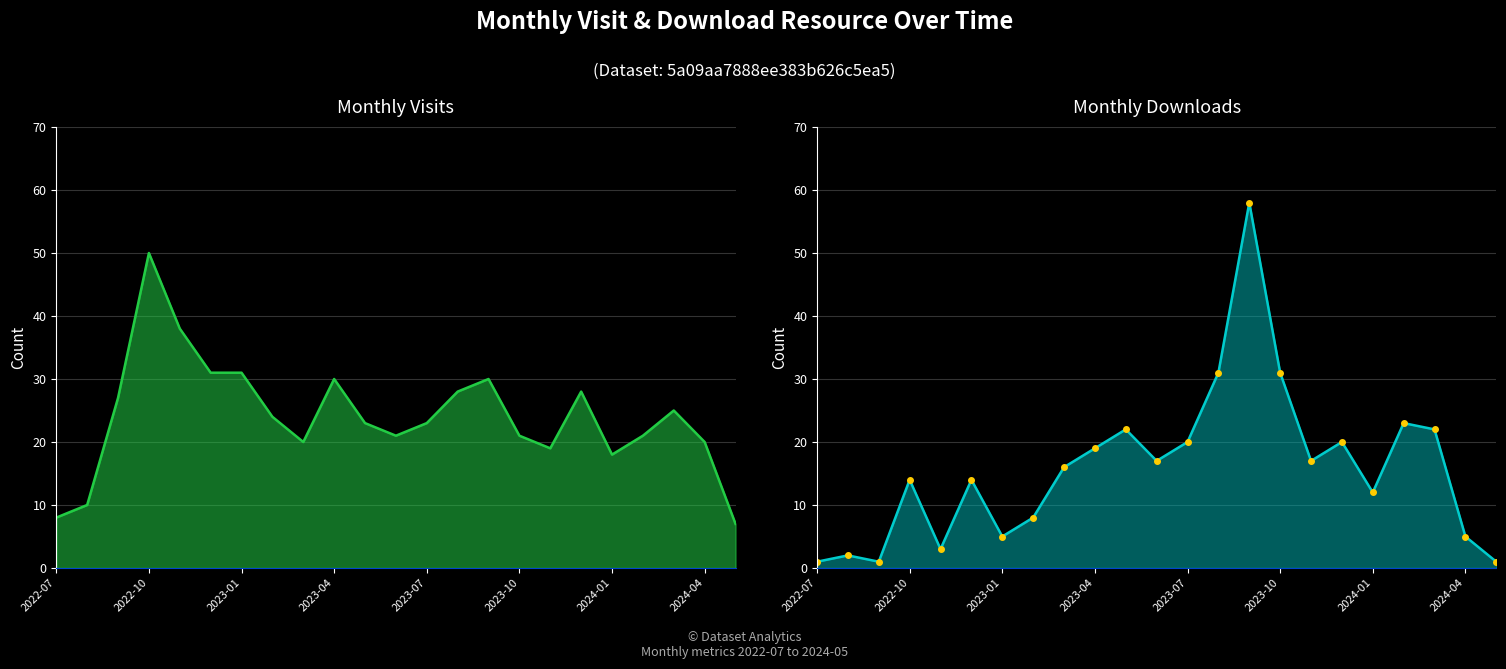

Which has a higher value, 2023-10 or 22?

2023-10